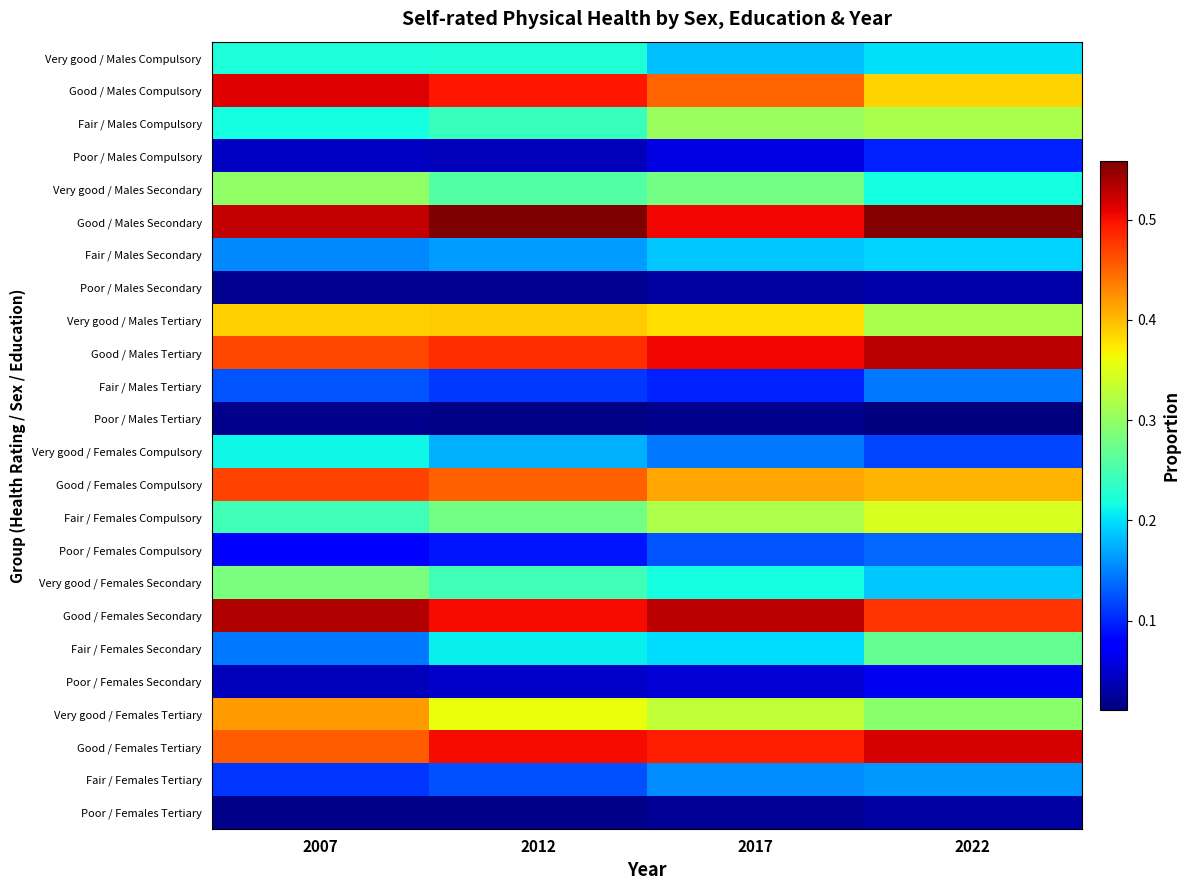

Rank the series by their maximum value, from lowest to highest.

Poor / Males Tertiary, Poor / Females Tertiary, Poor / Males Secondary, Poor / Females Secondary, Poor / Males Compulsory, Poor / Females Compulsory, Fair / Males Tertiary, Fair / Females Tertiary, Fair / Males Secondary, Very good / Females Compulsory, Very good / Males Compulsory, Fair / Females Secondary, Very good / Females Secondary, Very good / Males Secondary, Fair / Males Compulsory, Fair / Females Compulsory, Very good / Males Tertiary, Very good / Females Tertiary, Good / Females Compulsory, Good / Males Compulsory, Good / Females Tertiary, Good / Males Tertiary, Good / Females Secondary, Good / Males Secondary